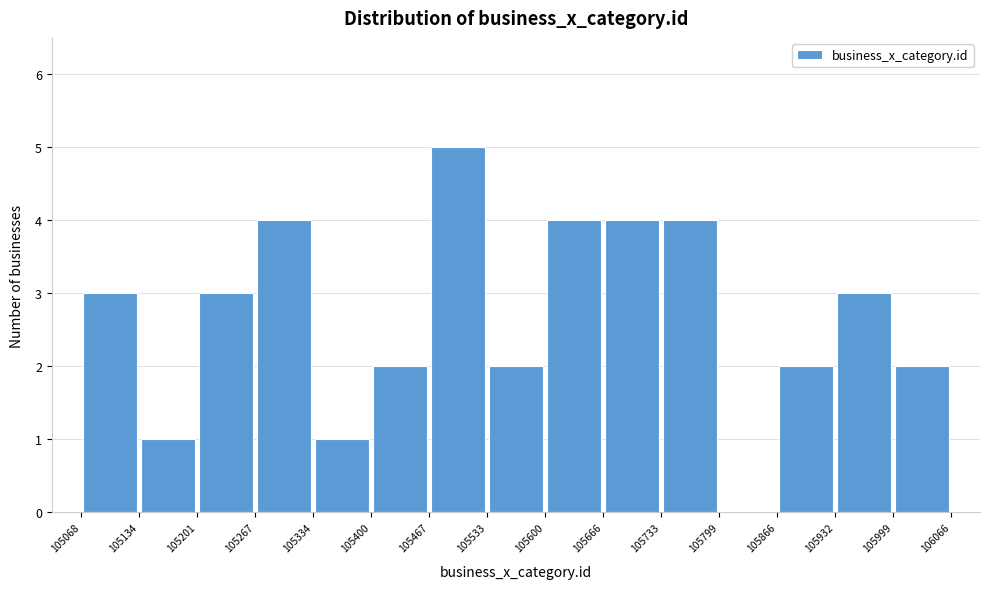

Reading left to right, transcribe this chart: for each bar, give the range it covers on the x-axis and its height. The values are not printed on the chart, so give them approximately, as read against the axis.

105068 to 105134: 3
105134 to 105201: 1
105201 to 105267: 3
105267 to 105334: 4
105334 to 105400: 1
105400 to 105467: 2
105467 to 105533: 5
105533 to 105600: 2
105600 to 105666: 4
105666 to 105733: 4
105733 to 105799: 4
105799 to 105866: 0
105866 to 105932: 2
105932 to 105999: 3
105999 to 106066: 2